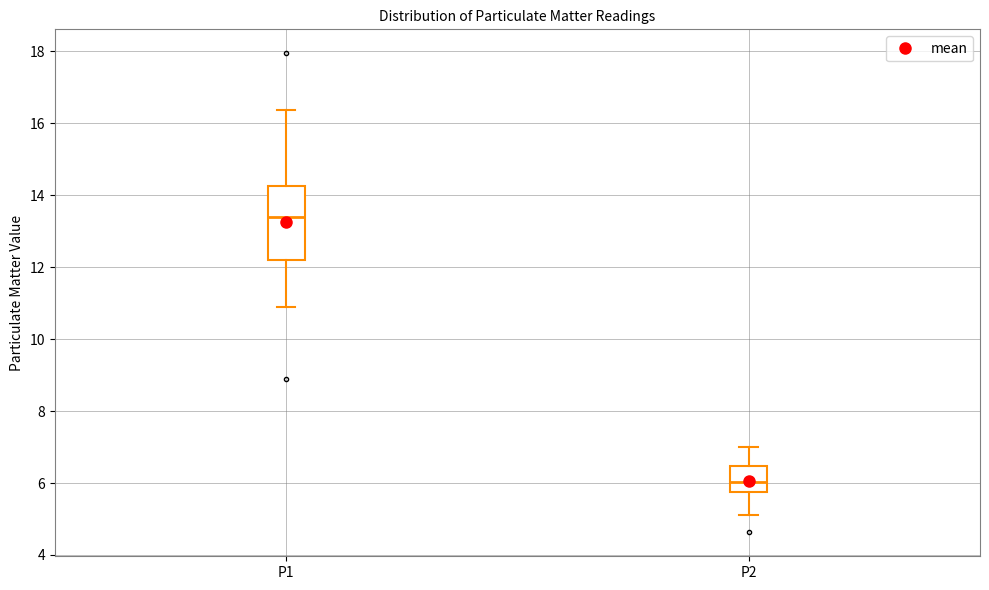

Where does the upper whisker of the box for P2 end on the y-axis? The values are not printed on the chart, so give them approximately, as read against the axis.

7.0